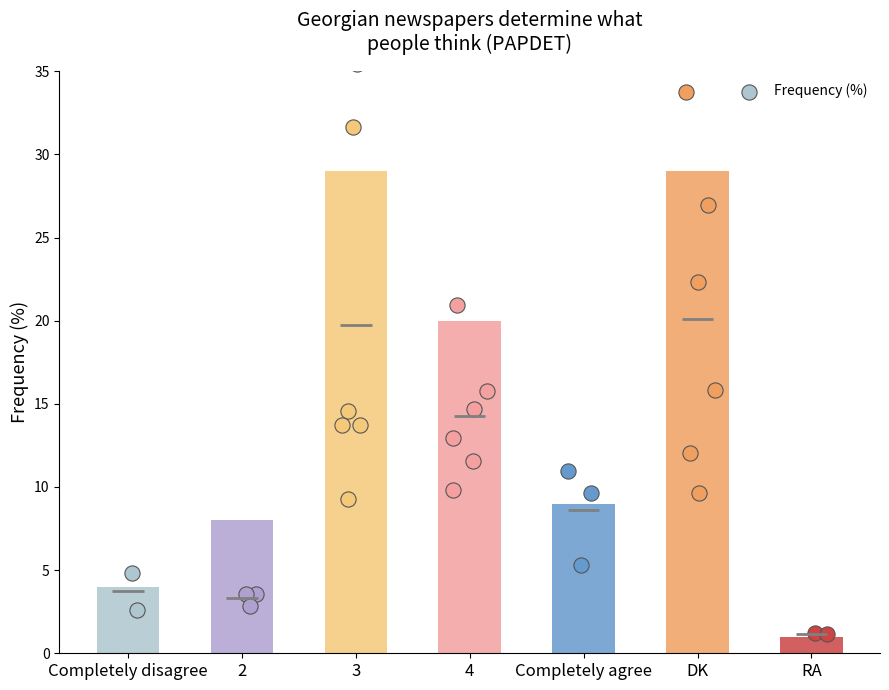

What is the change in value from Completely disagree to Completely agree?

+5